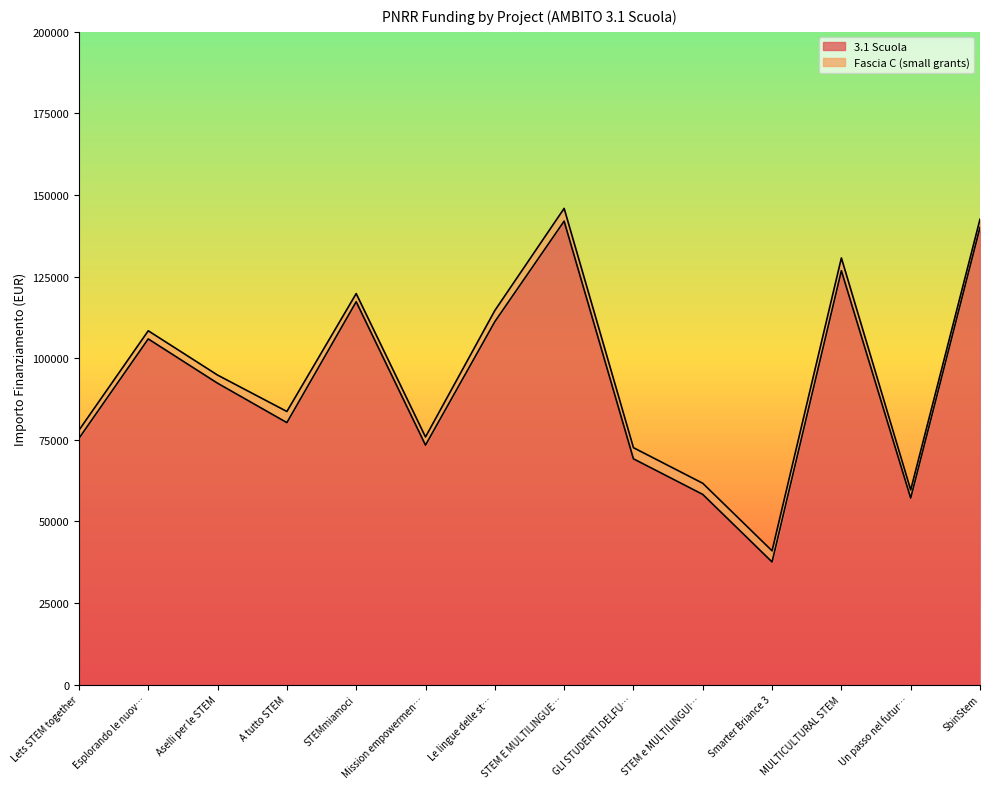

What is the difference between the maximum and minimum values in the 3.1 Scuola series?

104426.7